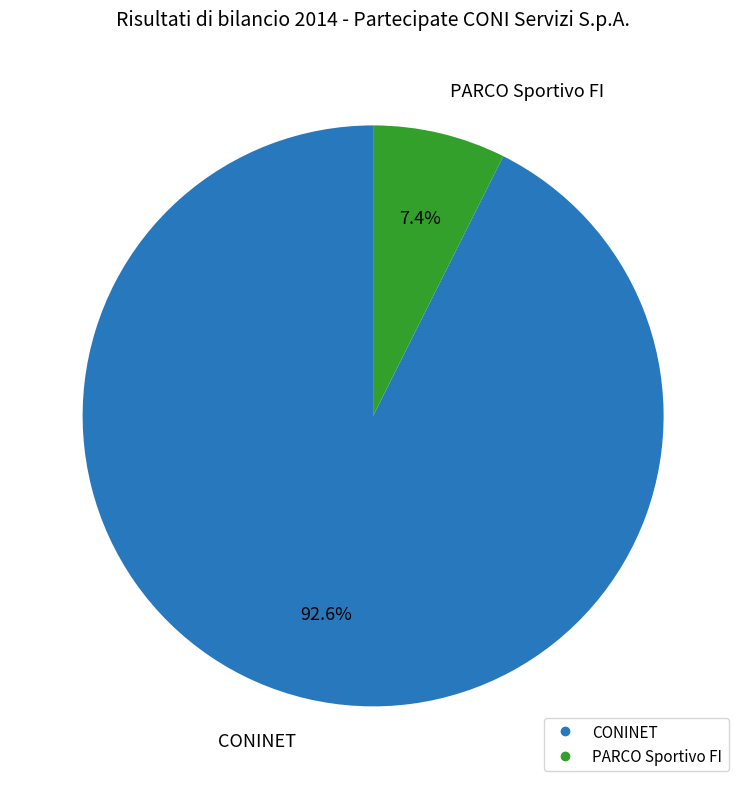

How many slices are in this pie chart?

2